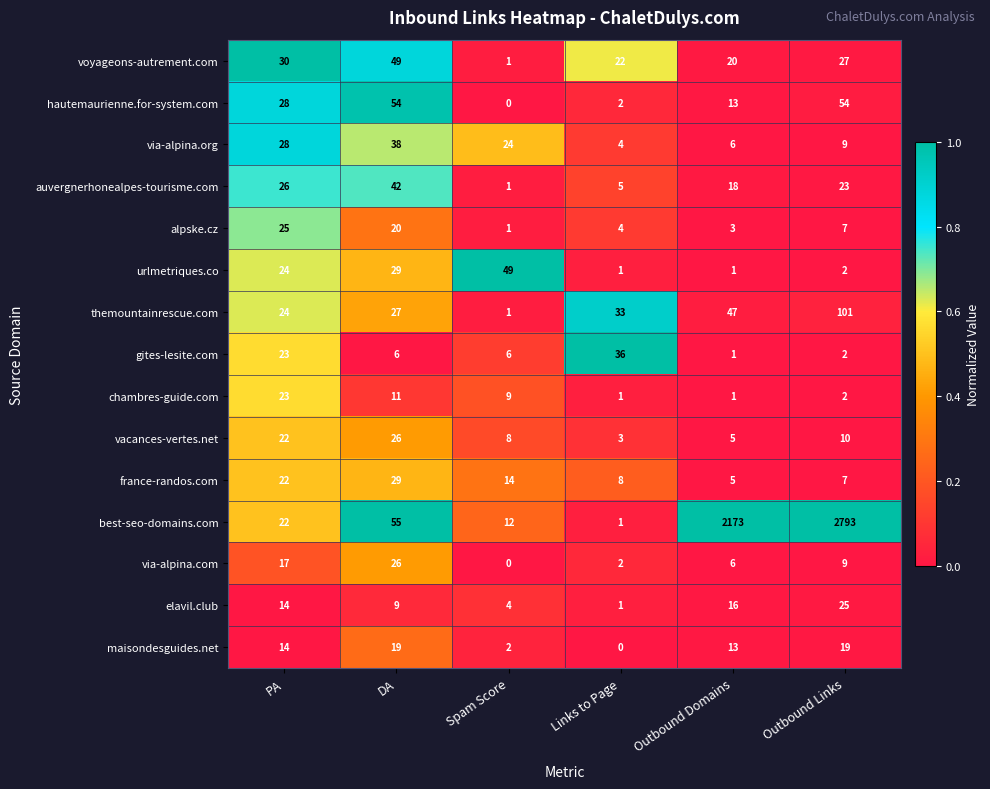

List the labels in order of voyageons-autrement.com value, largest first.

DA, PA, Outbound Links, Links to Page, Outbound Domains, Spam Score